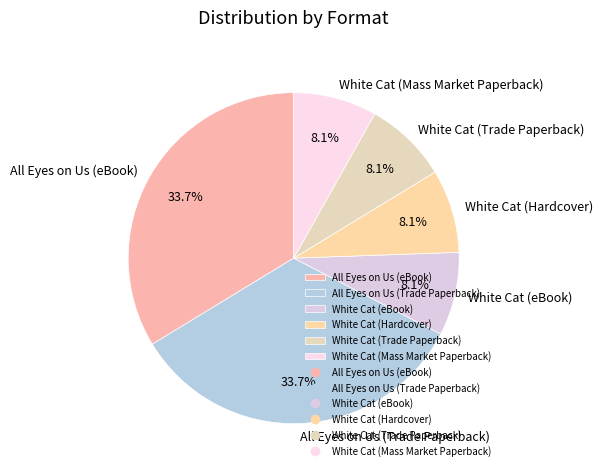

Does White Cat (eBook) represent more than half of the total?

No